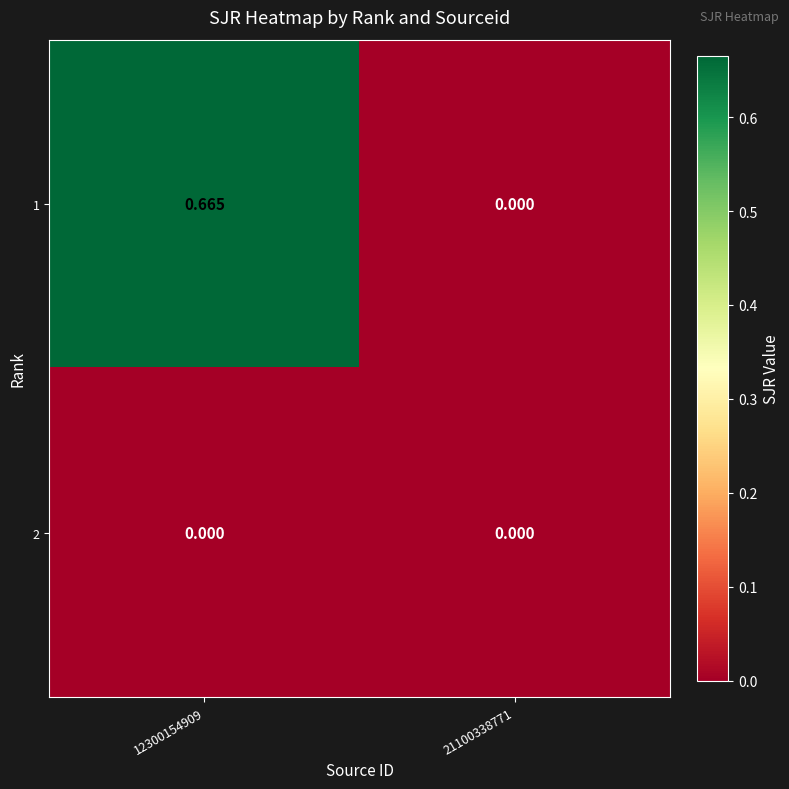

Reading right to left, what are all the values shown in this chart?

1: 21100338771=0.0	12300154909=0.7
2: 21100338771=0.0	12300154909=0.0